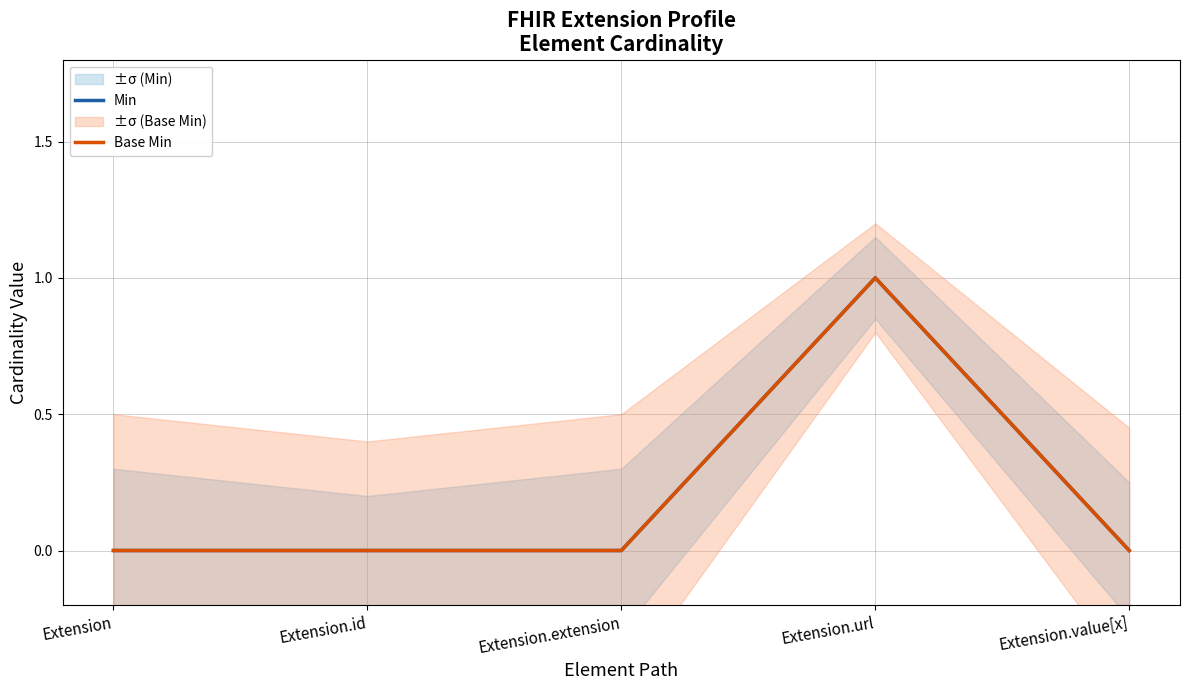

What are all the series names shown in the legend?

Min, Base Min